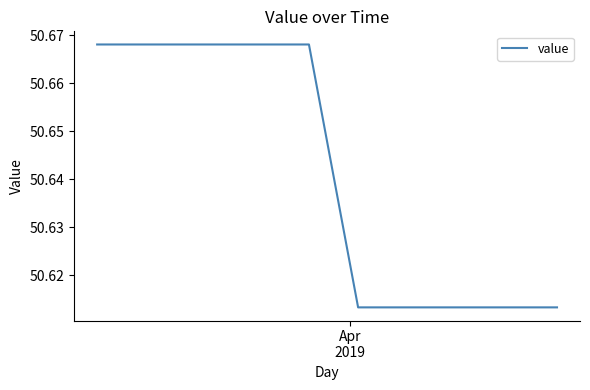

Is this an area chart (filled region under the line)?

No